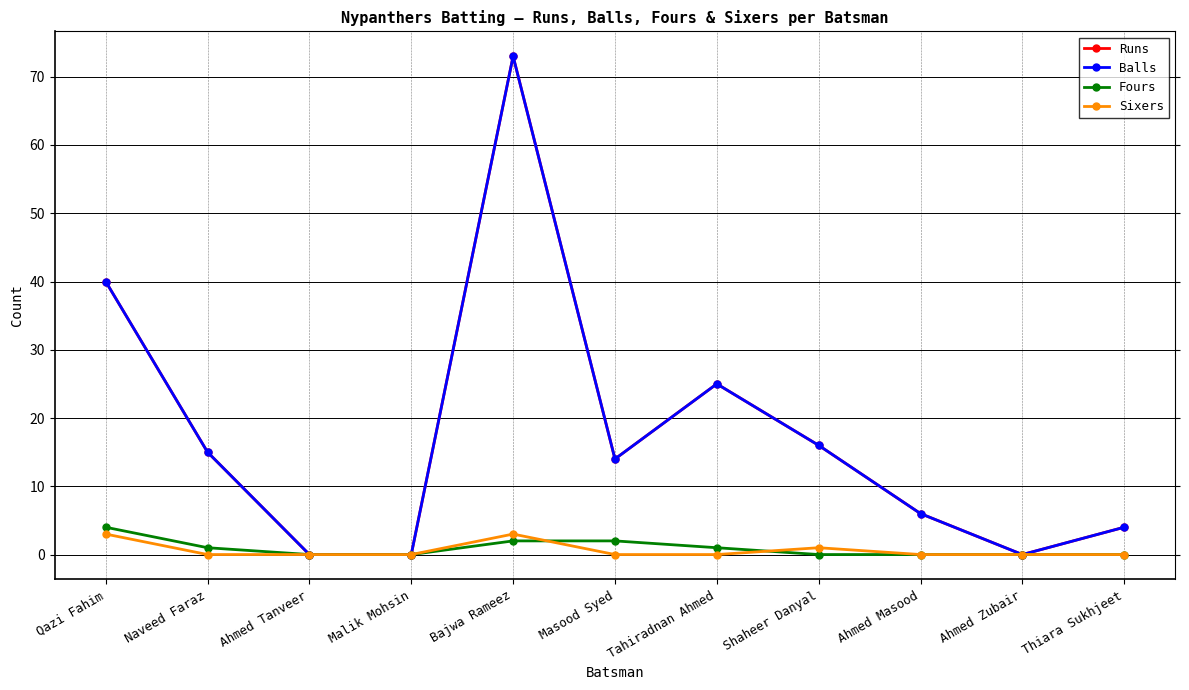

Rank the categories by Sixers value from lowest to highest.

Naveed Faraz, Ahmed Tanveer, Malik Mohsin, Masood Syed, Tahiradnan Ahmed, Ahmed Masood, Ahmed Zubair, Thiara Sukhjeet, Shaheer Danyal, Qazi Fahim, Bajwa Rameez